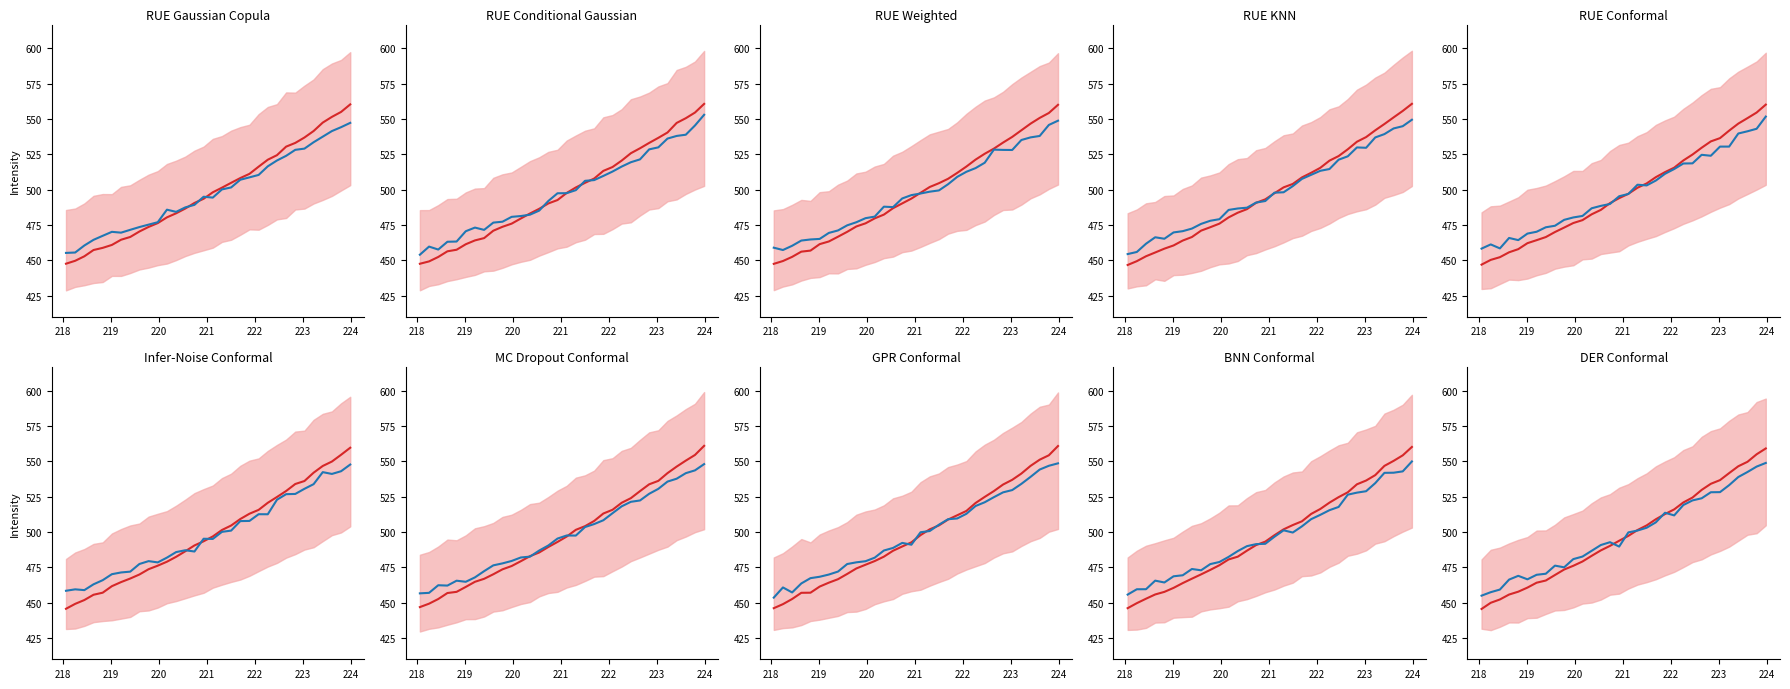

What is the total value across all series at 220?

922.1